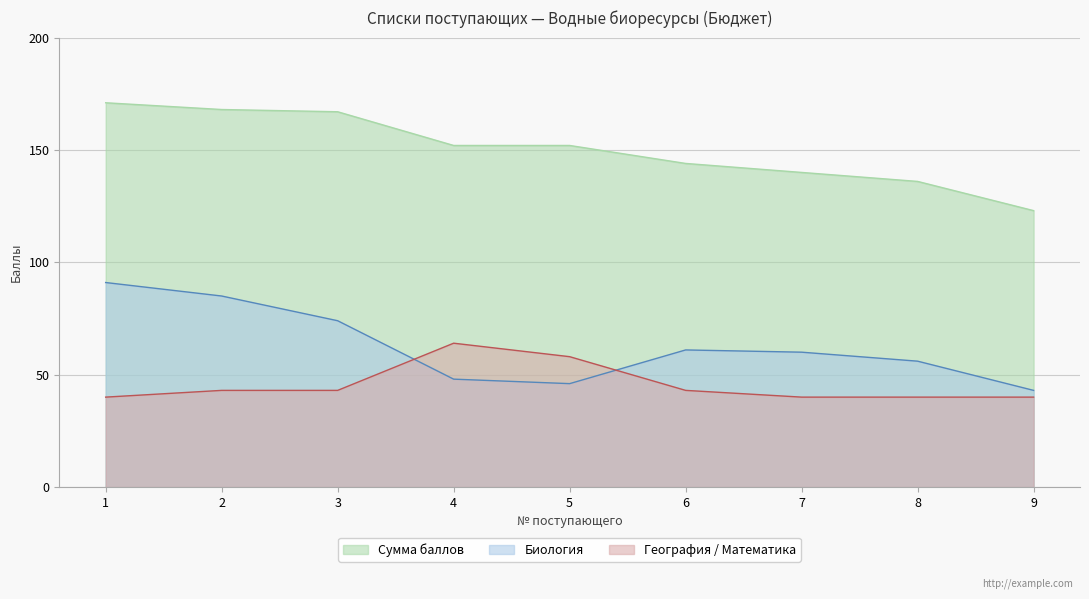

Reading left to right, transcribe all the data shown in this chart.

Сумма баллов: 1=171	2=168	3=167	4=152	5=152	6=144	7=140	8=136	9=123
Биология: 1=91	2=85	3=74	4=48	5=46	6=61	7=60	8=56	9=43
География / Математика: 1=40	2=43	3=43	4=64	5=58	6=43	7=40	8=40	9=40